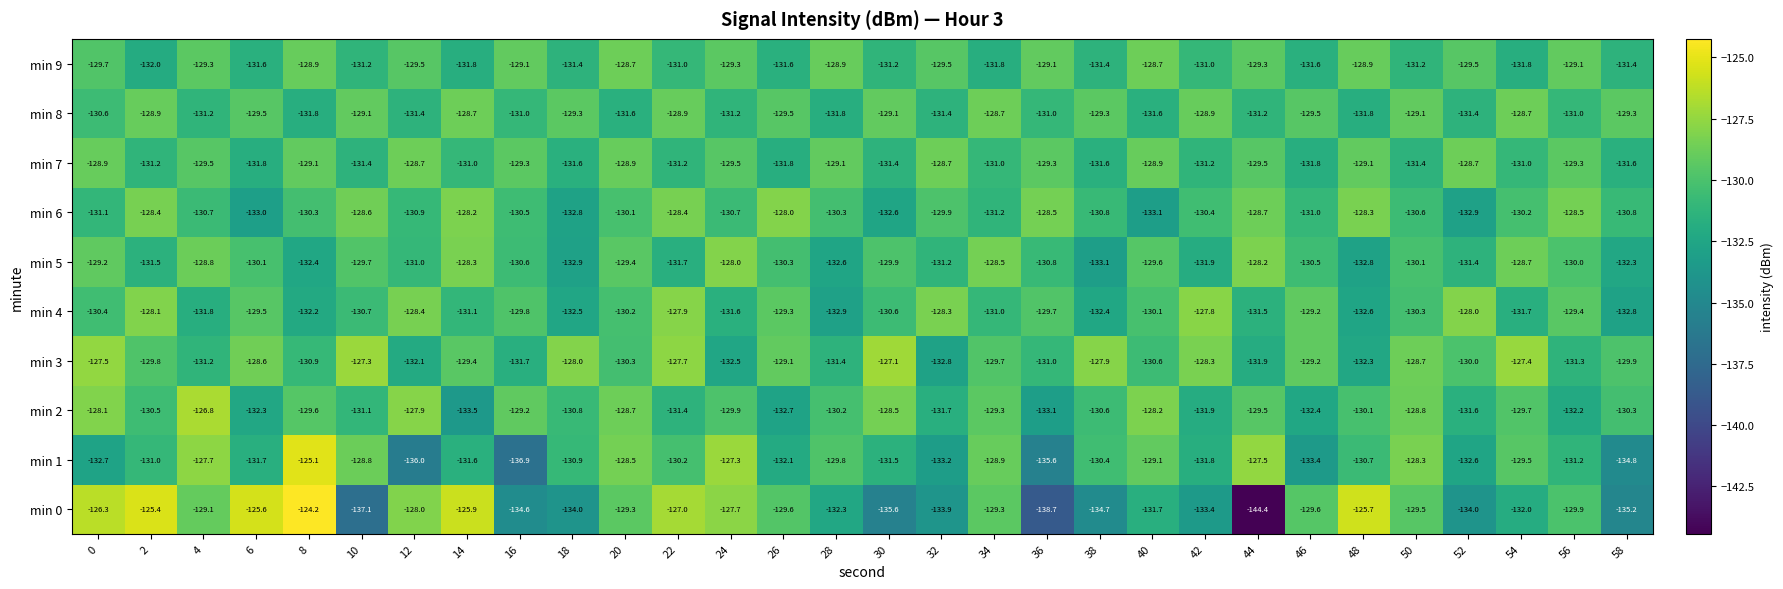

What is the sum of all min 1 values?

-3928.8